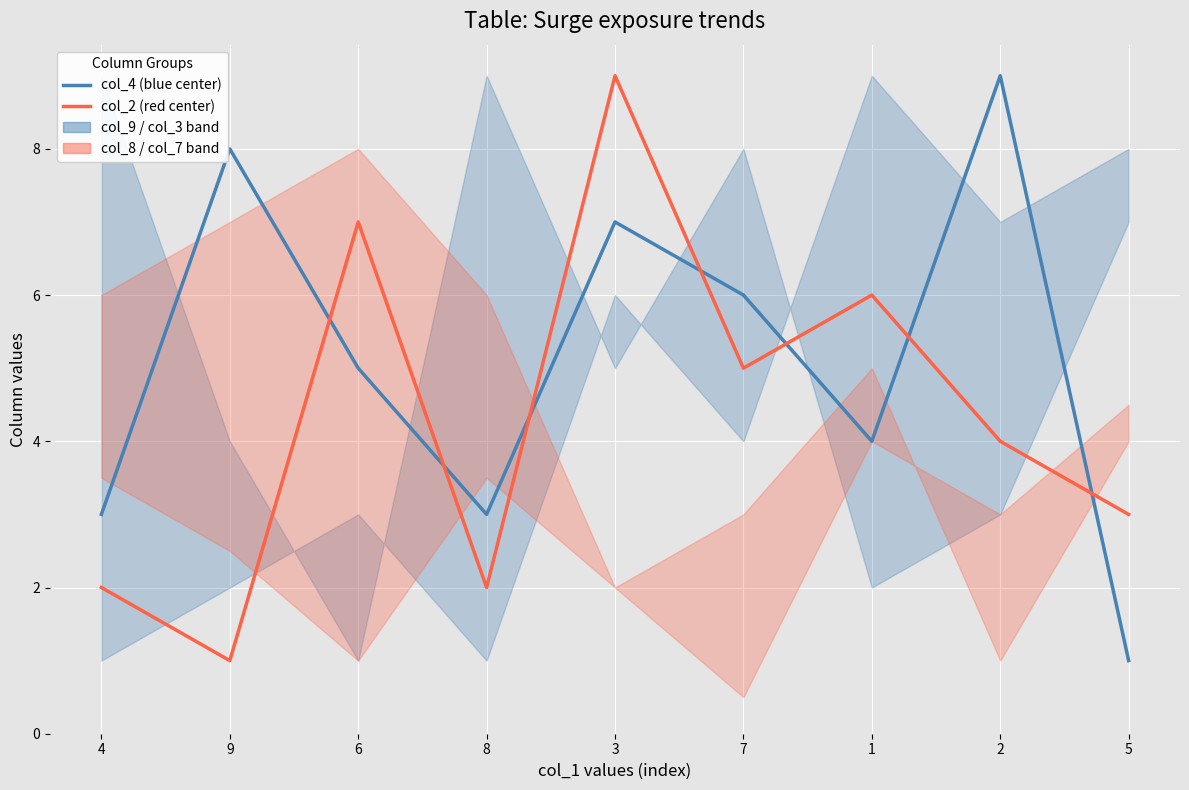

At which label is col_4 (blue center) closest to 5?

6